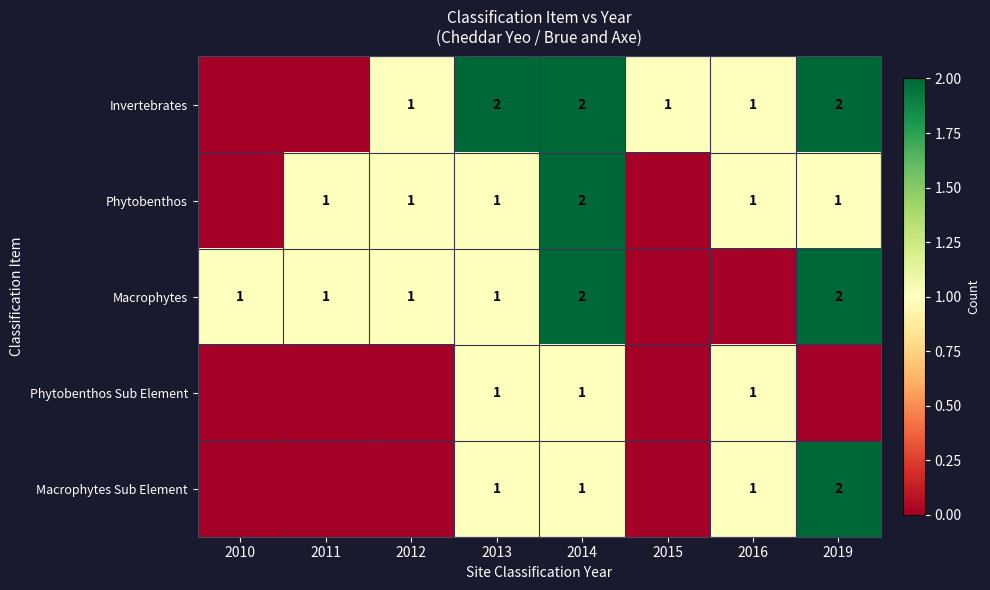

The value of Macrophytes at 2013 is 0. True or false?

False